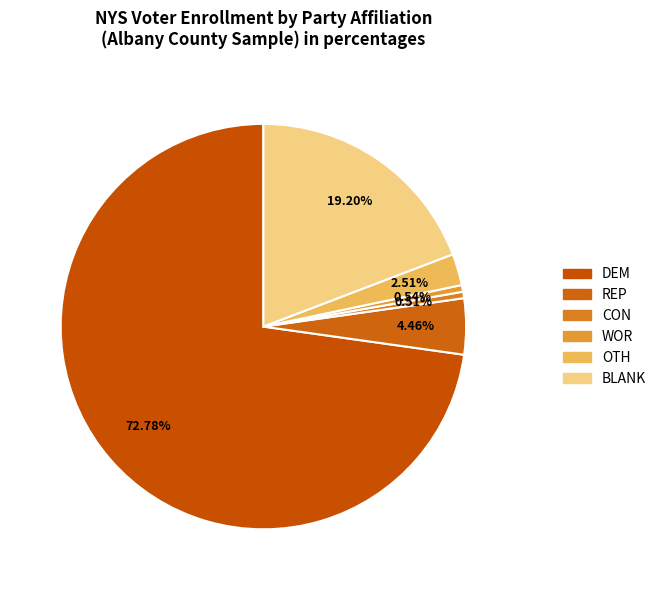

The OTH slice represents 2% of the pie. True or false?

True